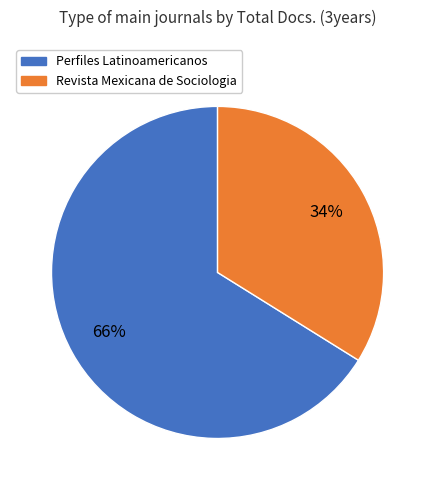

To the nearest percent, what is the average slice percentage?

50%